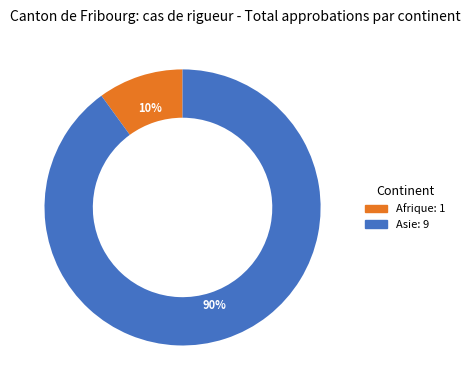

Is there a majority slice in this chart?

Yes